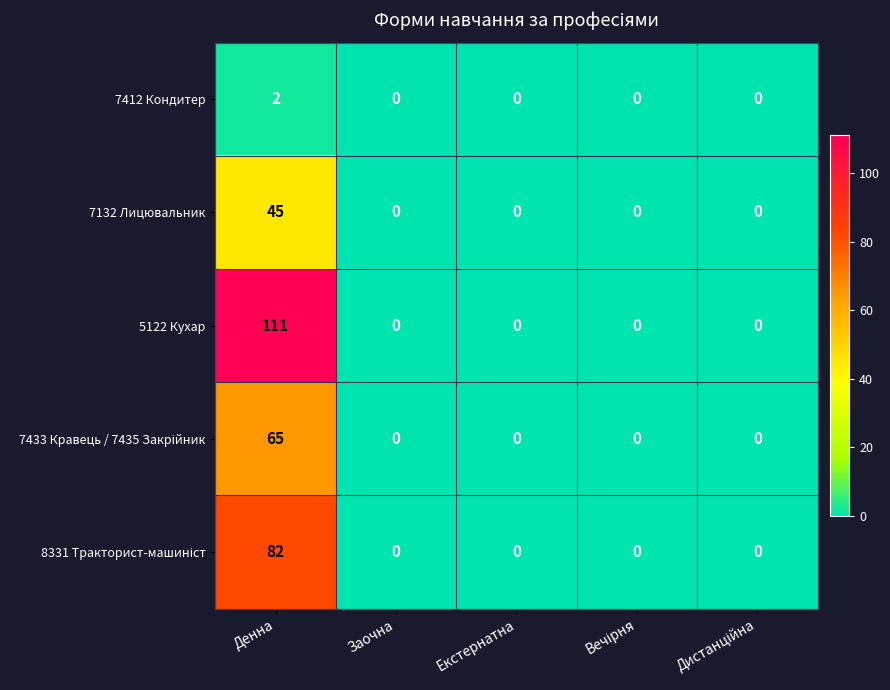

Which series has the widest spread of values?

5122 Кухар